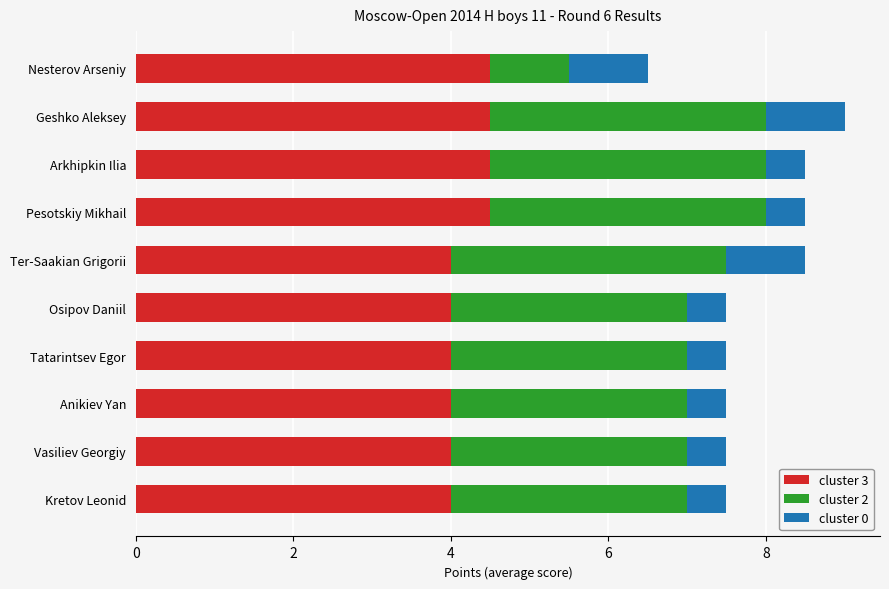

What is the total value across all series at Kretov Leonid?

7.5